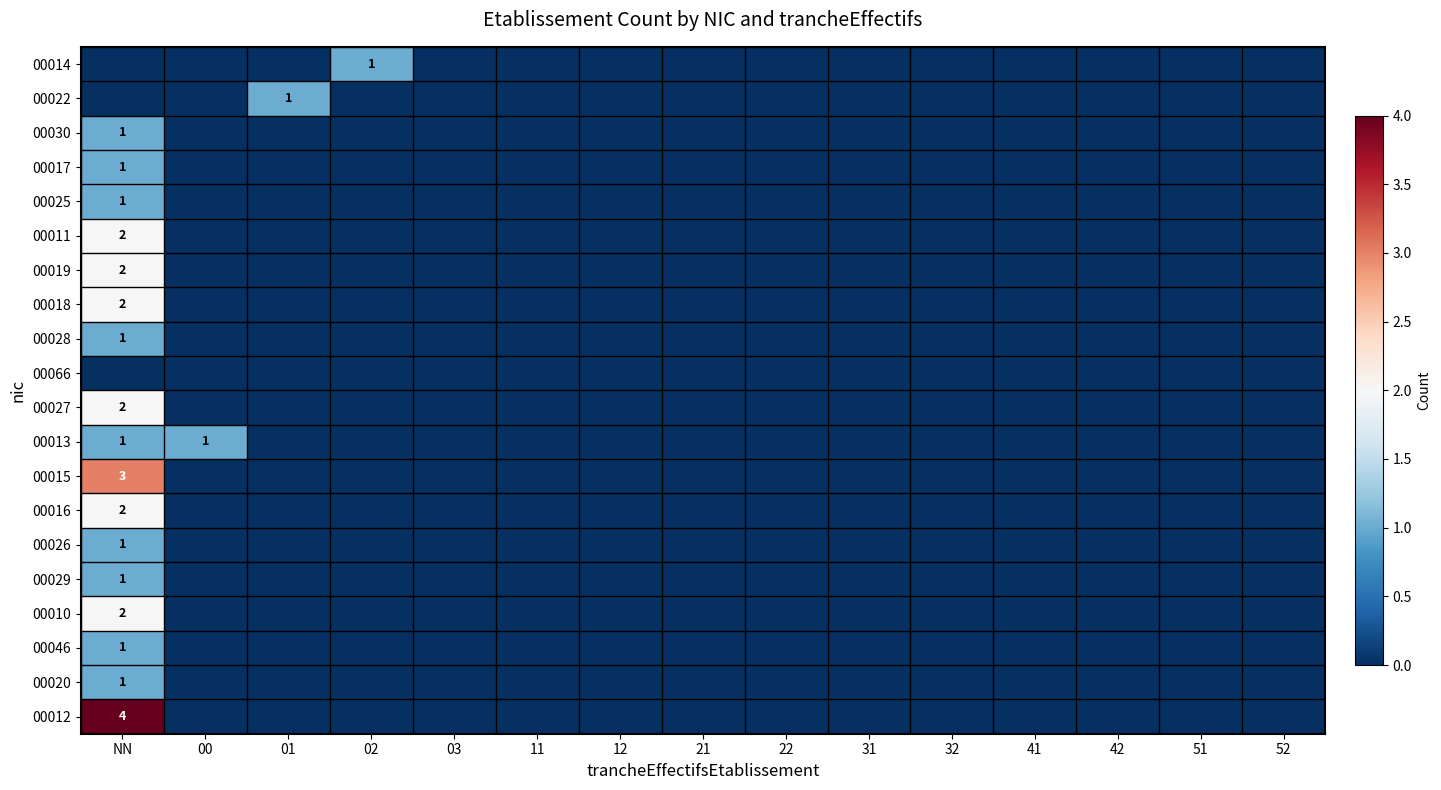

How many positive values does the 00017 series have?

1